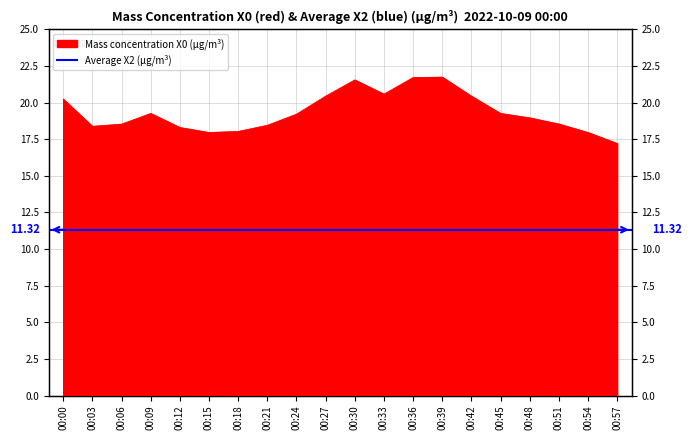

Reading left to right, transcribe all the data shown in this chart.

00:00=20.2	00:03=18.4	00:06=18.5	00:09=19.3	00:12=18.3	00:15=18.0	00:18=18.0	00:21=18.4	00:24=19.2	00:27=20.4	00:30=21.6	00:33=20.6	00:36=21.7	00:39=21.7	00:42=20.4	00:45=19.3	00:48=19.0	00:51=18.5	00:54=18.0	00:57=17.2